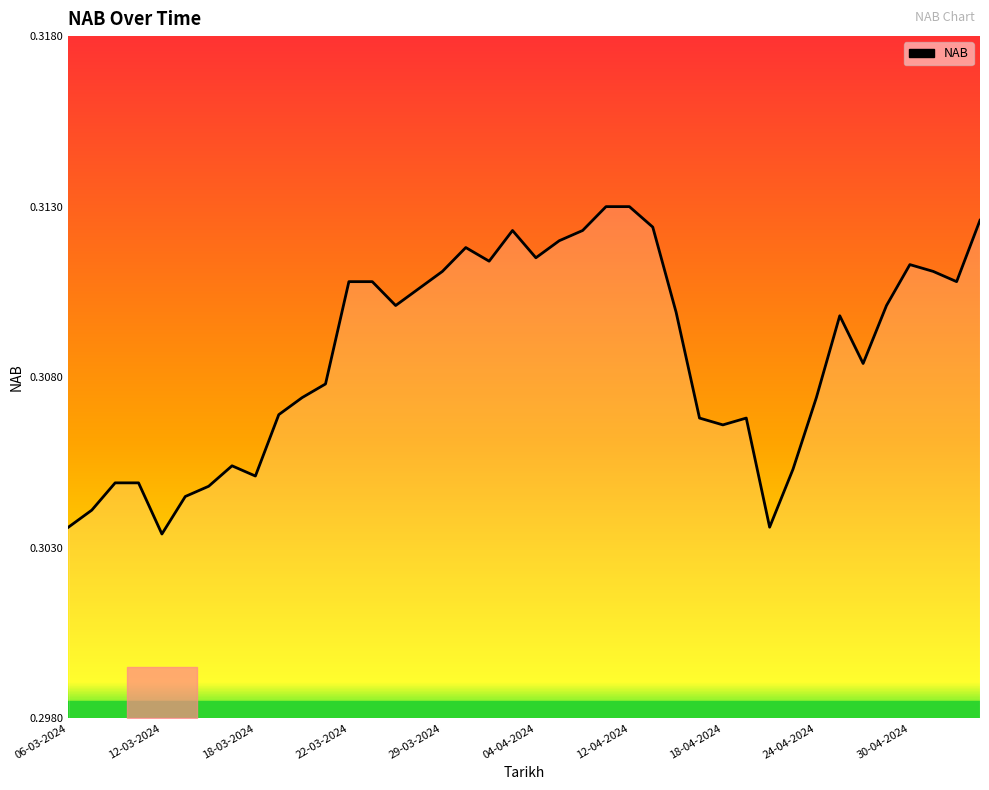

Does the chart have visible grid lines?

No